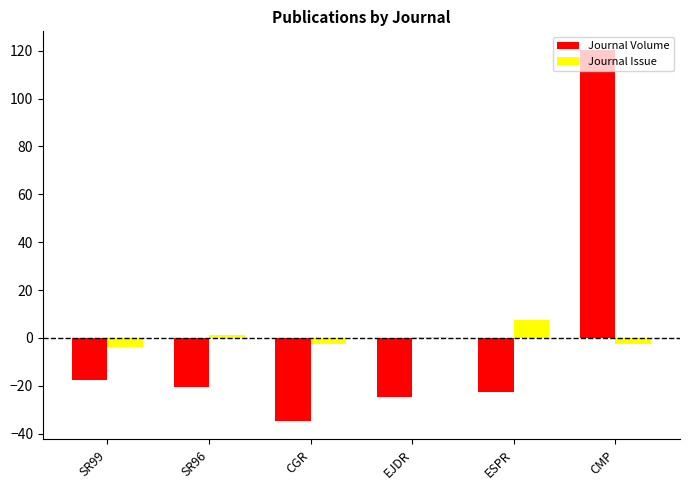

What is the approximate value of Journal Volume at SR99?

-17.7